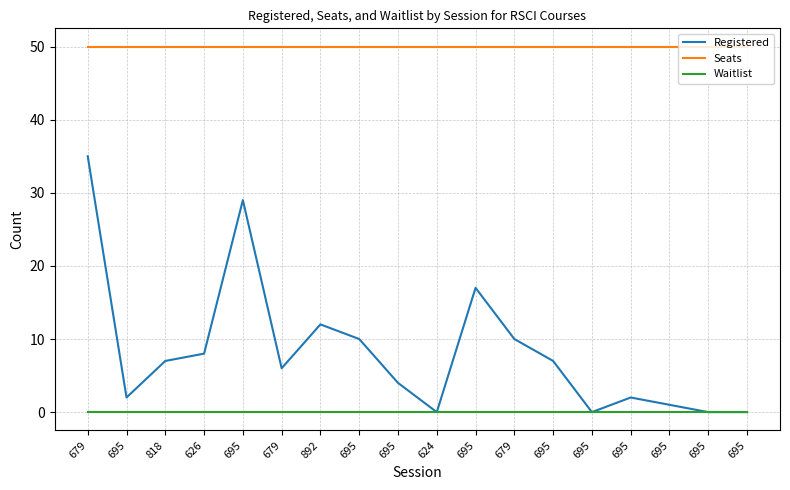

What are all the series names shown in the legend?

Registered, Seats, Waitlist